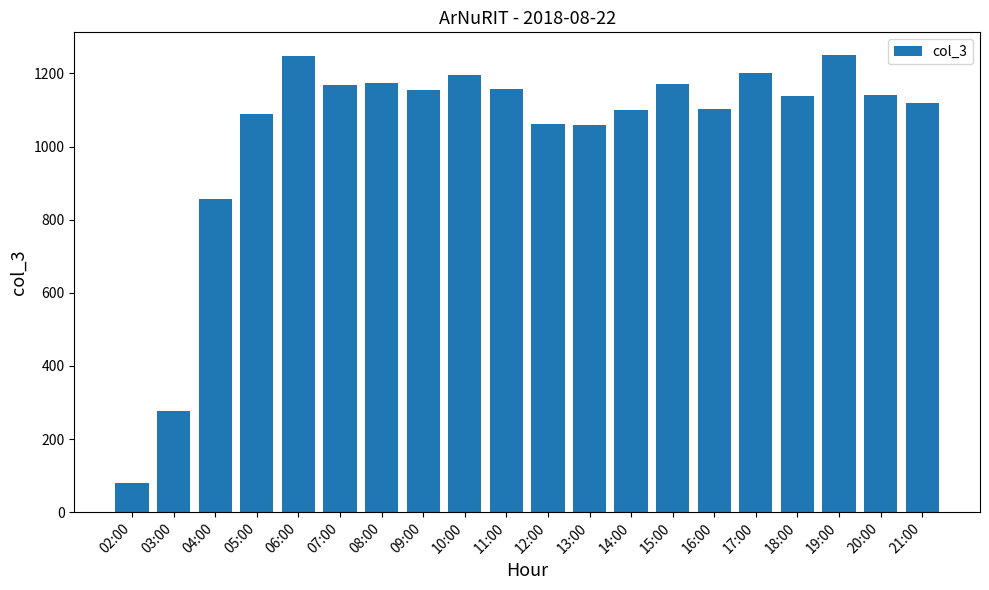

What is the label of the 16th bar from the right?

06:00